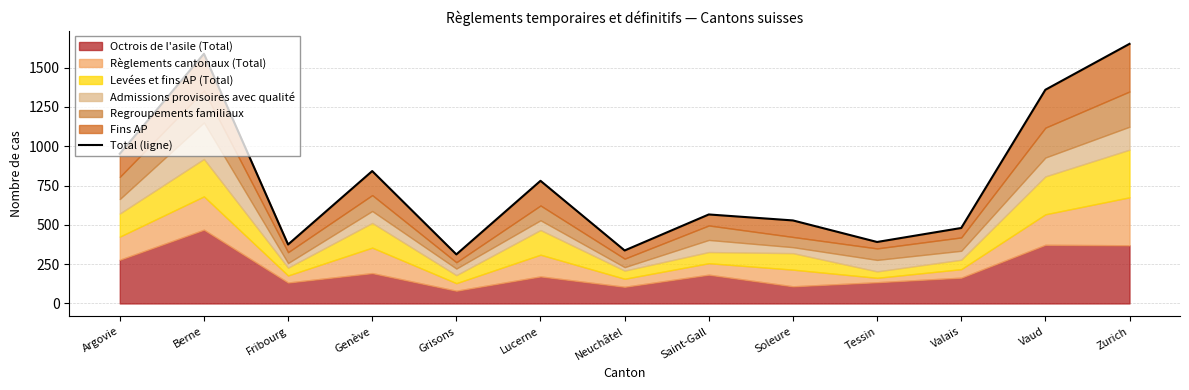

What is the difference between the maximum and minimum values?

1339